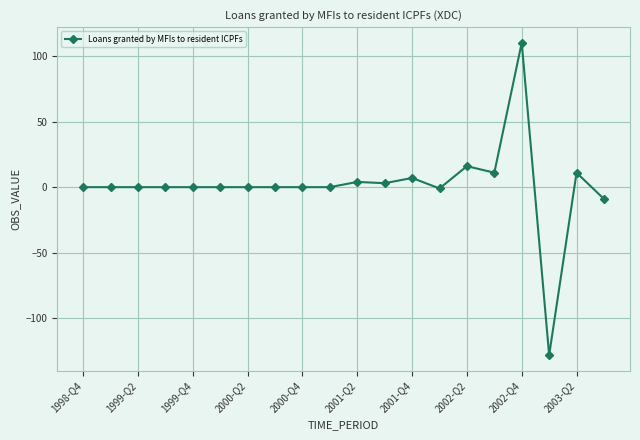

What is the difference between the maximum and minimum values?

238